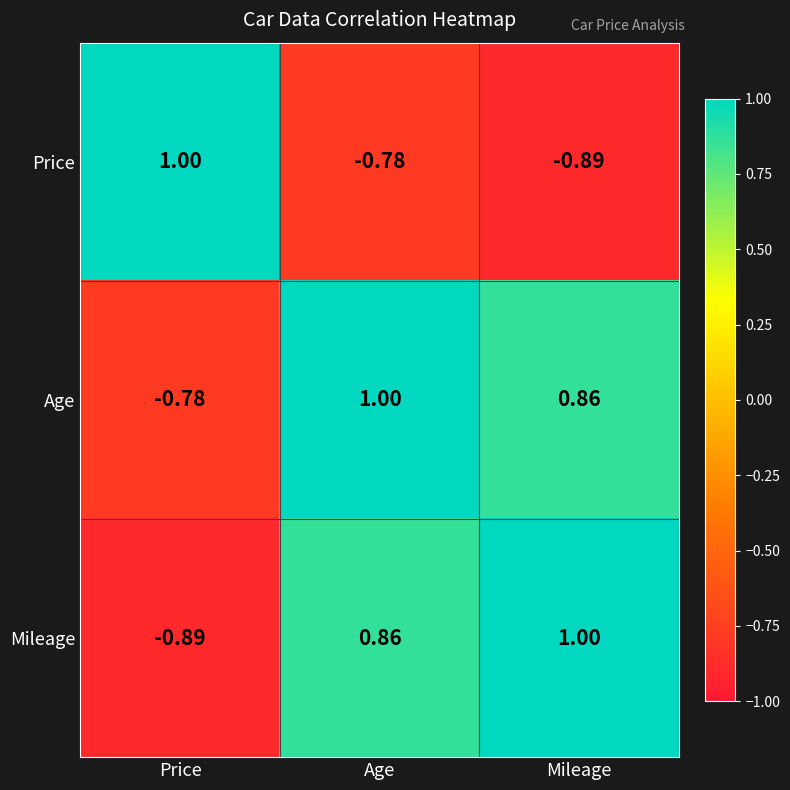

What is the difference between the highest and lowest values at Mileage?

1.9